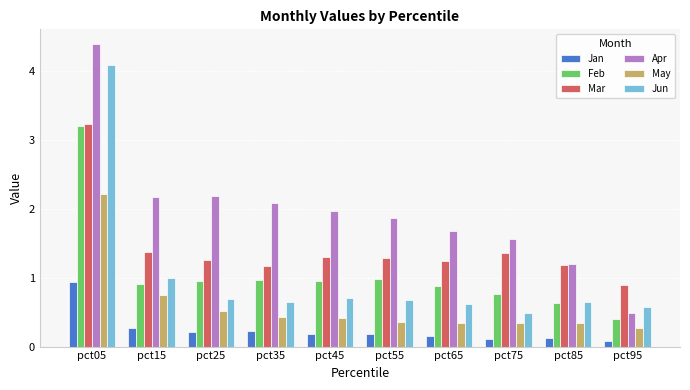

At pct35, list the series in order from largest to smallest.

Apr, Mar, Feb, Jun, May, Jan